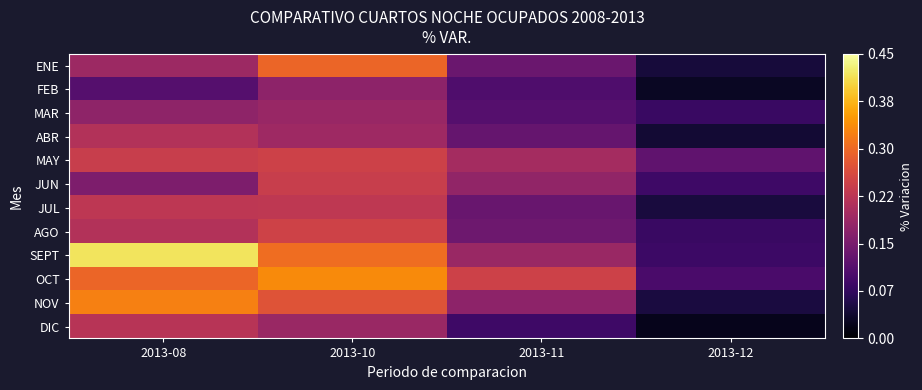

Reading left to right, what are all the values shown in this chart?

ENE: 2013-08=0.2	2013-10=0.3	2013-11=0.1	2013-12=0.0
FEB: 2013-08=0.1	2013-10=0.2	2013-11=0.1	2013-12=0.0
MAR: 2013-08=0.2	2013-10=0.2	2013-11=0.1	2013-12=0.1
ABR: 2013-08=0.2	2013-10=0.2	2013-11=0.1	2013-12=0.0
MAY: 2013-08=0.2	2013-10=0.2	2013-11=0.2	2013-12=0.1
JUN: 2013-08=0.2	2013-10=0.2	2013-11=0.2	2013-12=0.1
JUL: 2013-08=0.2	2013-10=0.2	2013-11=0.1	2013-12=0.0
AGO: 2013-08=0.2	2013-10=0.2	2013-11=0.1	2013-12=0.1
SEPT: 2013-08=0.4	2013-10=0.3	2013-11=0.2	2013-12=0.1
OCT: 2013-08=0.3	2013-10=0.3	2013-11=0.2	2013-12=0.1
NOV: 2013-08=0.3	2013-10=0.3	2013-11=0.2	2013-12=0.0
DIC: 2013-08=0.2	2013-10=0.2	2013-11=0.1	2013-12=0.0